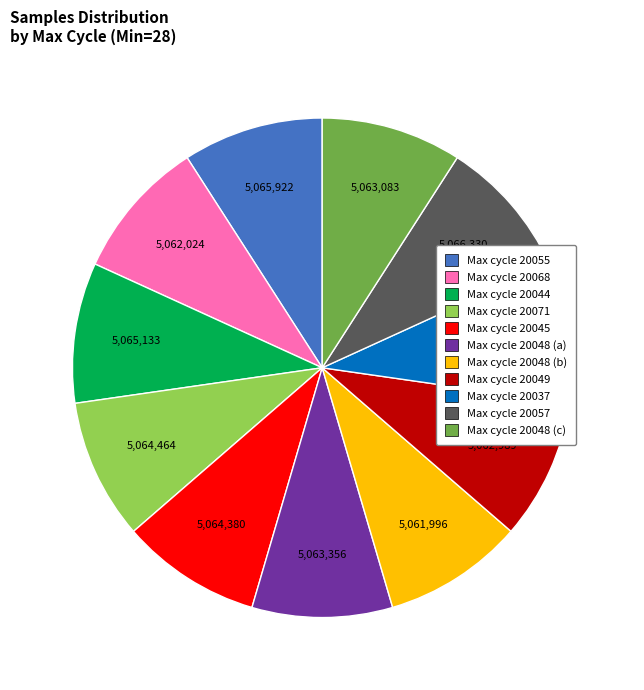

Is it true that Max cycle 20048 (b) is 9% of the pie?

True